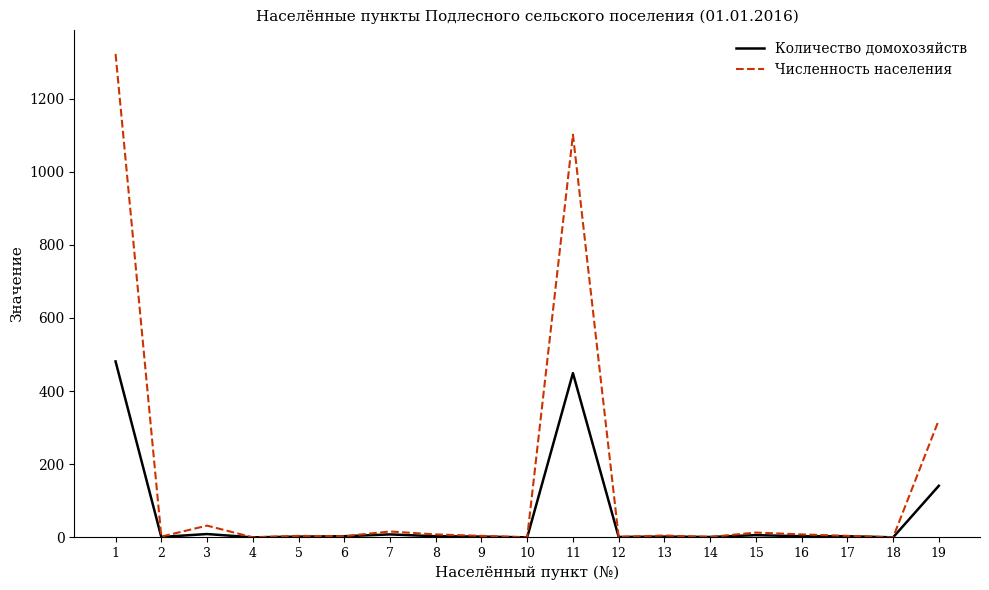

Which series has the largest total across all categories?

Численность населения